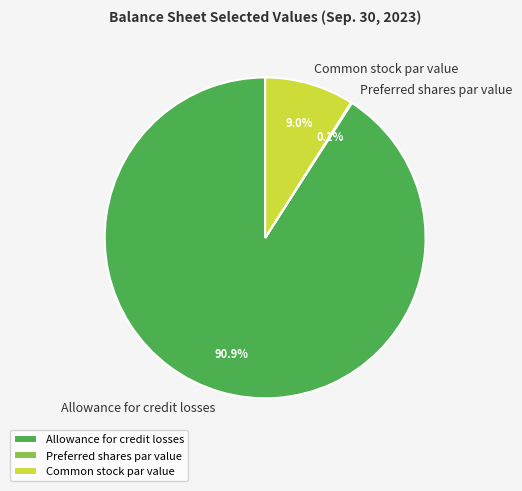

Is there any slice that represents more than half of the pie?

Yes